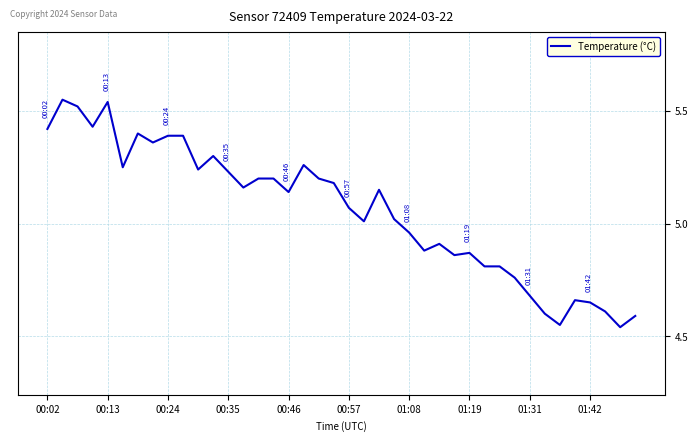

What is the difference between the maximum and minimum values?

1.0